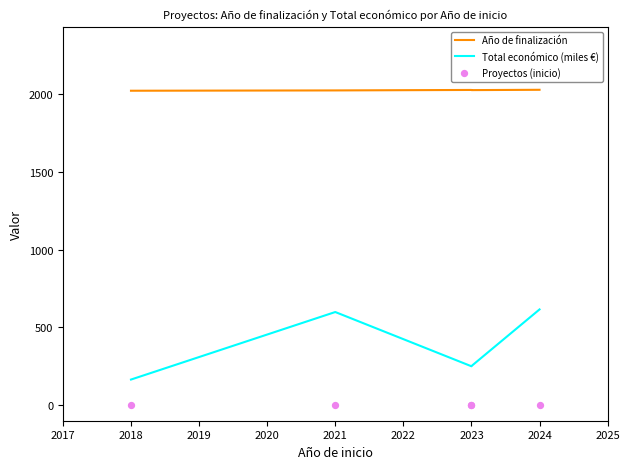

Which series contains the highest Y value?

Año de finalización